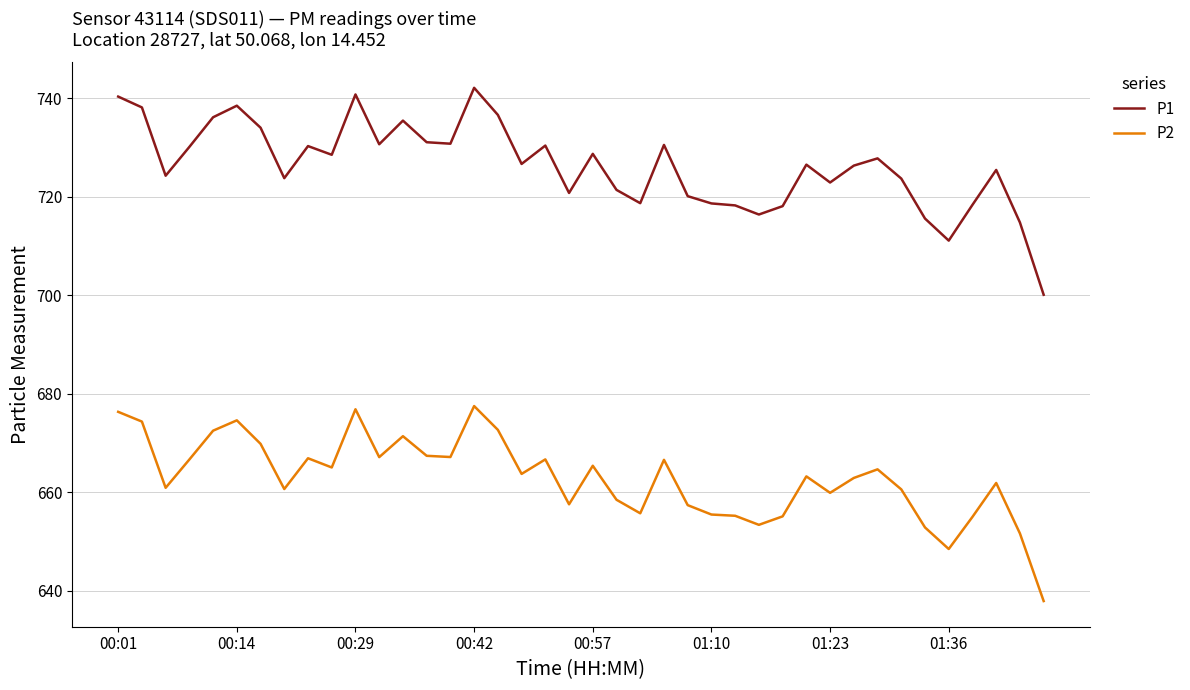

True or false: P1 and P2 intersect in this chart.

False